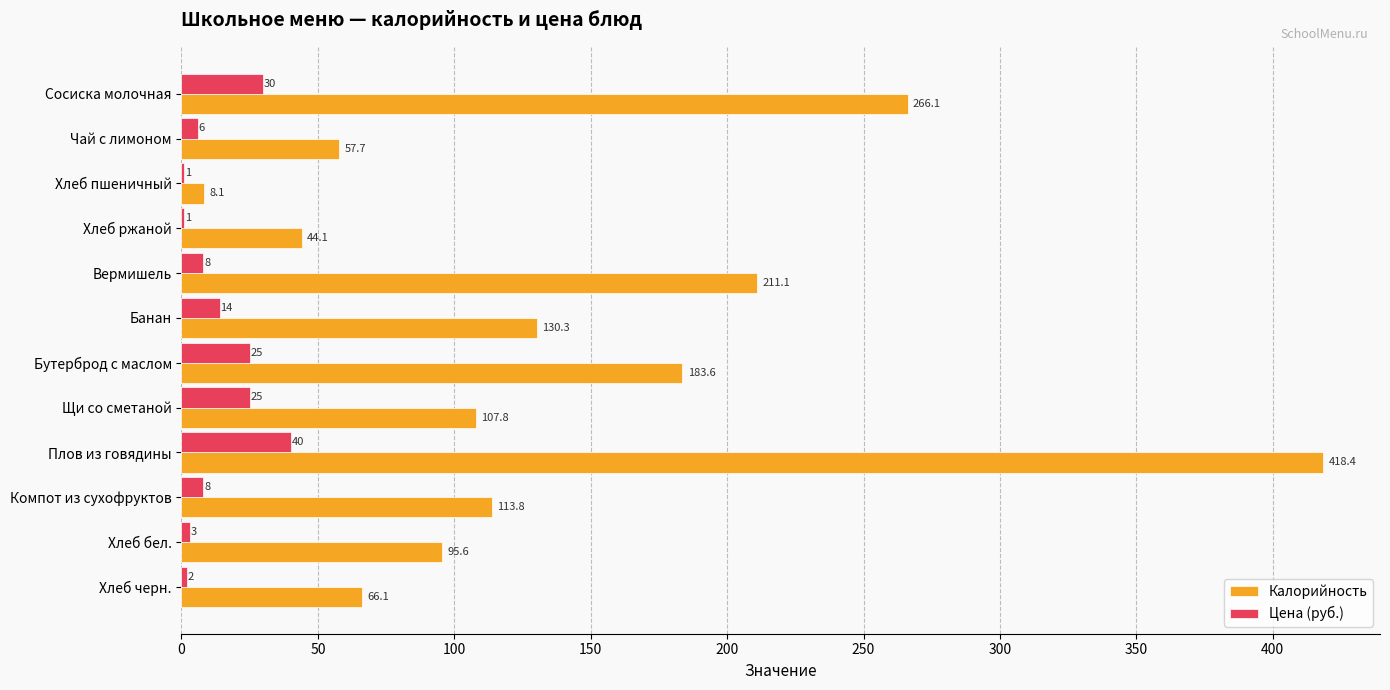

The Цена (руб.) series shows 6.0 at Чай с лимоном. True or false?

True